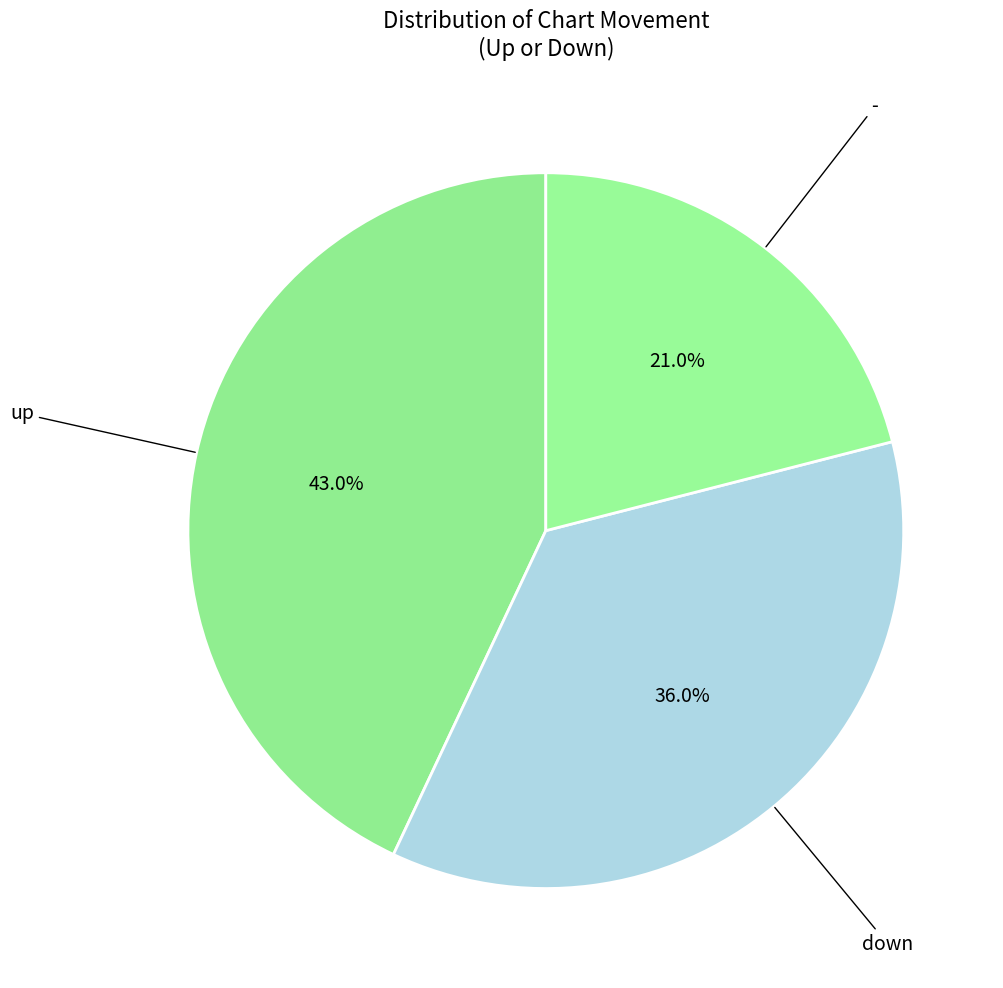

What is the total percentage of up and down?

79.0%